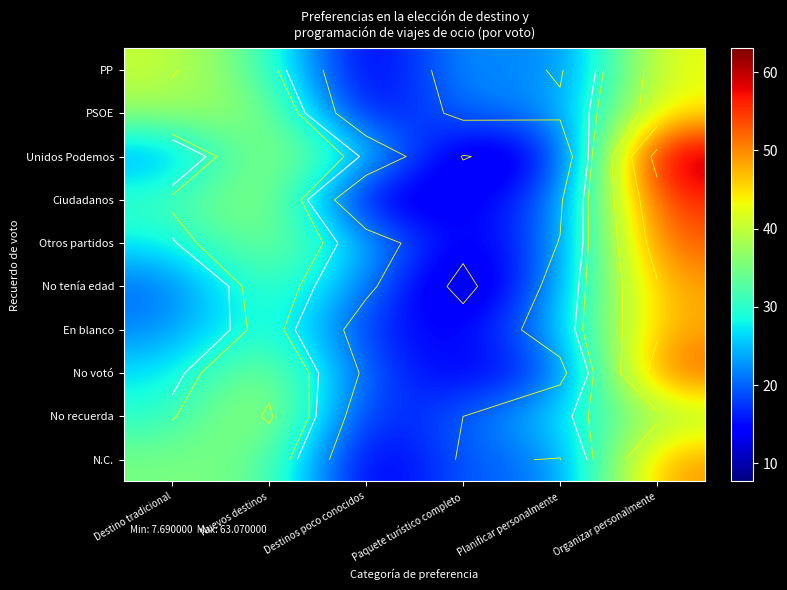

Rank the series at Planificar personalmente from lowest to highest value.

Unidos Podemos, No votó, Ciudadanos, PP, N.C., Otros partidos, PSOE, No tenía edad, En blanco, No recuerda